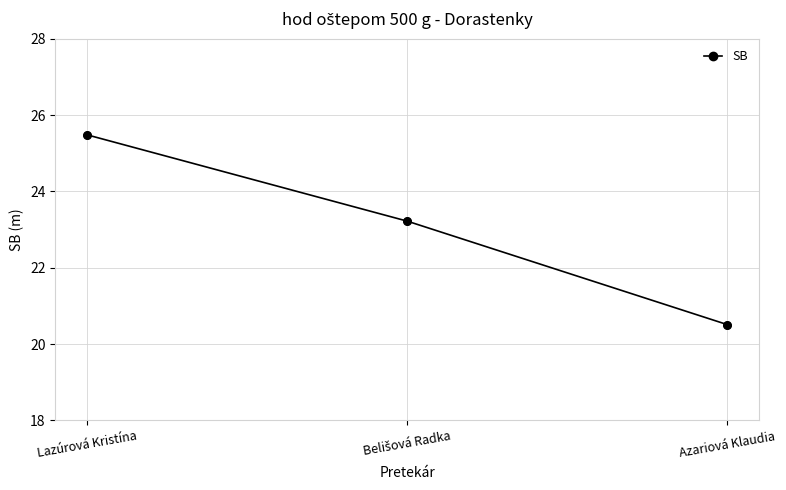

Approximately how many times larger is the value at Lazúrová Kristína compared to Azariová Klaudia?

1.2